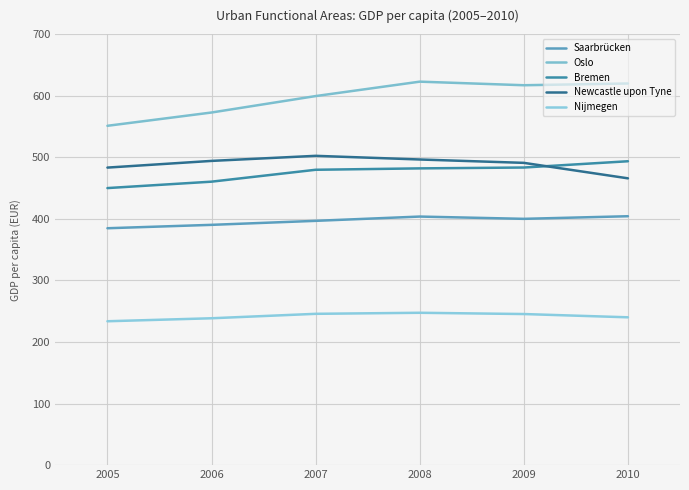

Does the chart display data point markers on the line(s)?

No